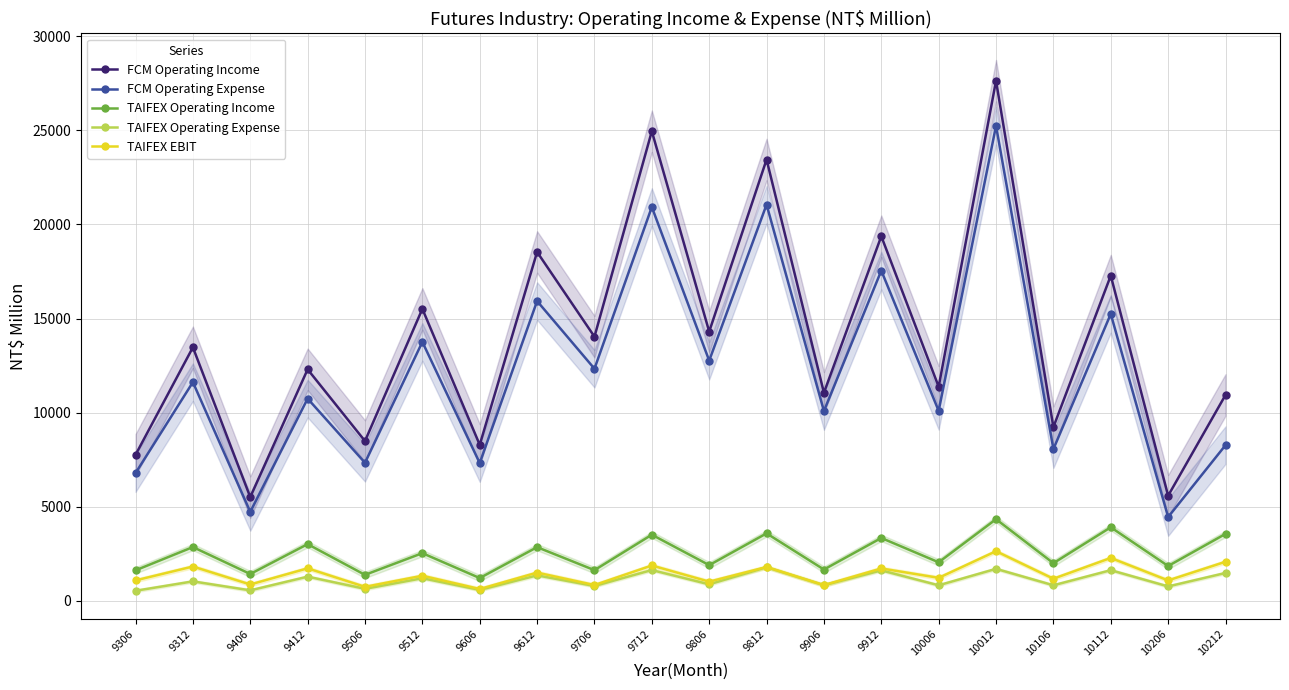

At which category does FCM Operating Expense reach its first local peak?

9312